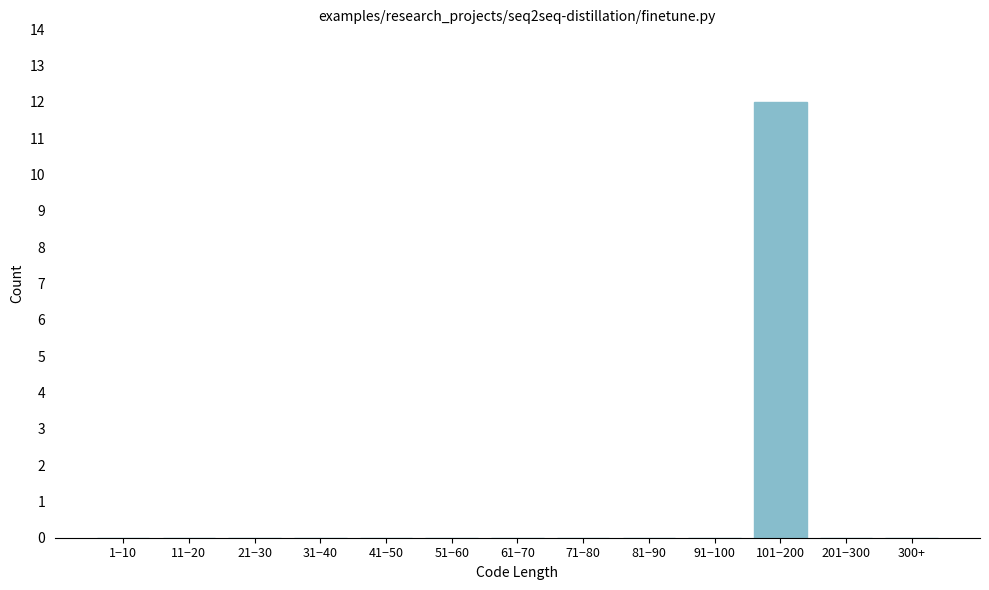

Reading left to right, transcribe all the data shown in this chart.

1−10=0	11−20=0	21−30=0	31−40=0	41−50=0	51−60=0	61−70=0	71−80=0	81−90=0	91−100=0	101−200=12	201−300=0	300+=0